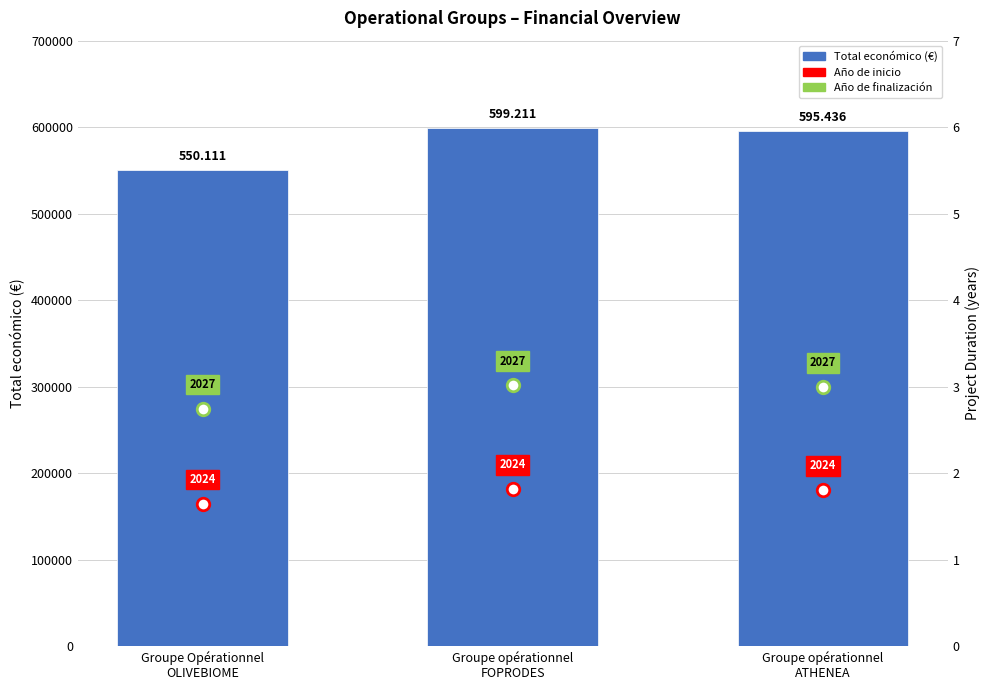

What is the minimum value shown in the chart?

550111